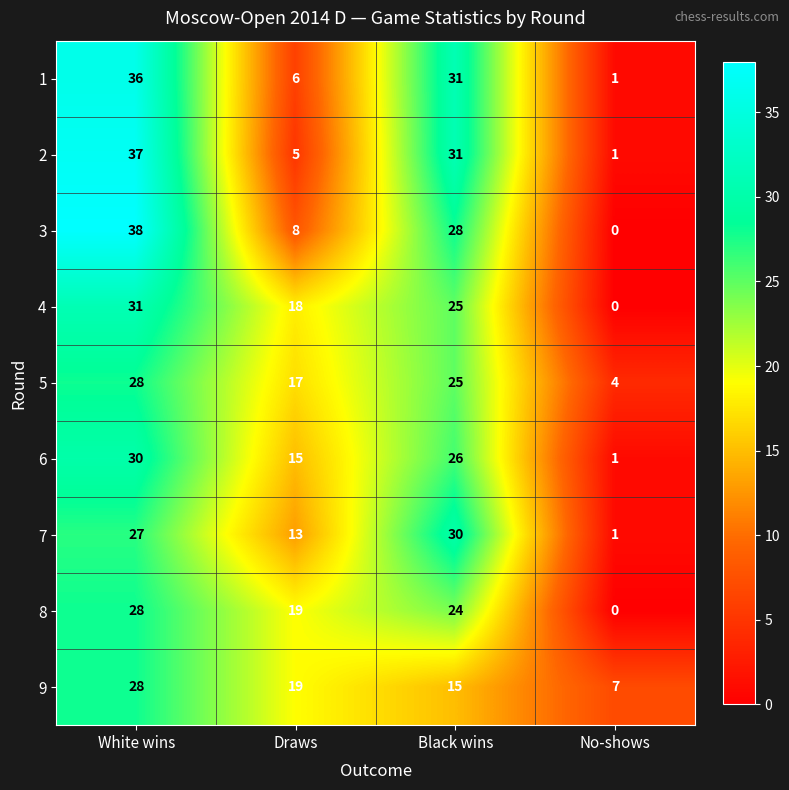

What is the maximum value shown in the chart?

38